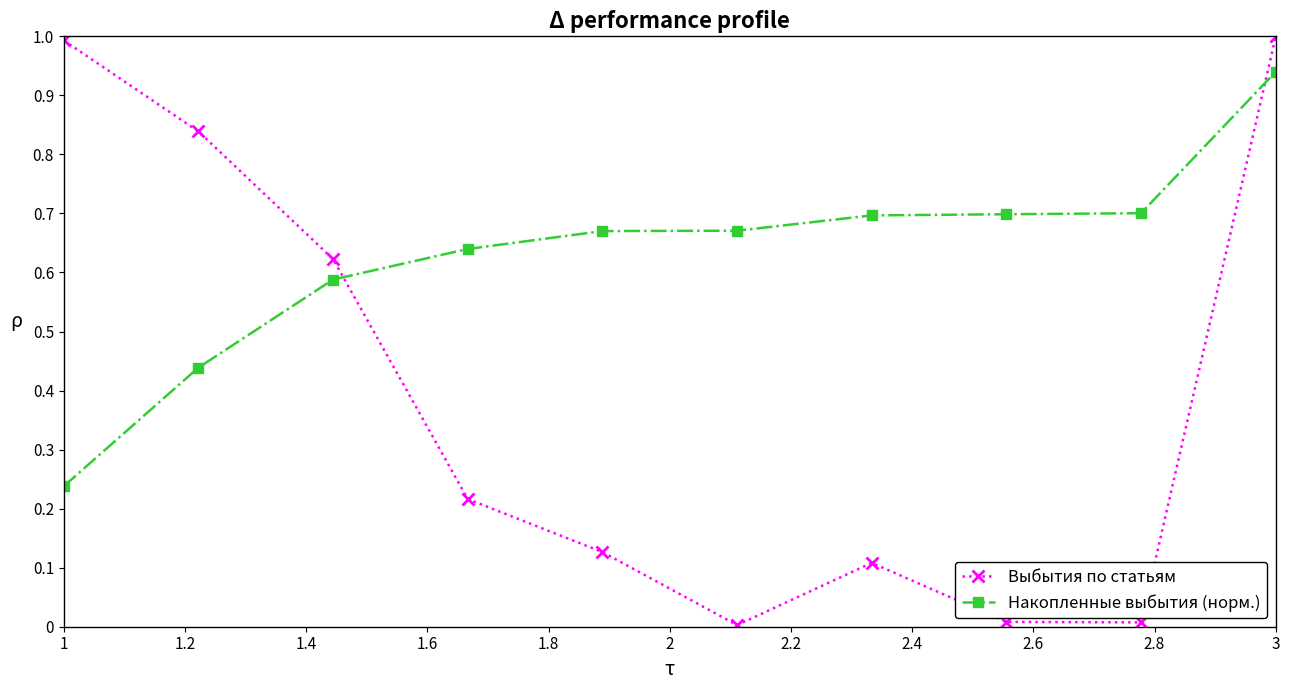

What is the maximum value for Выбытия по статьям?

1.0